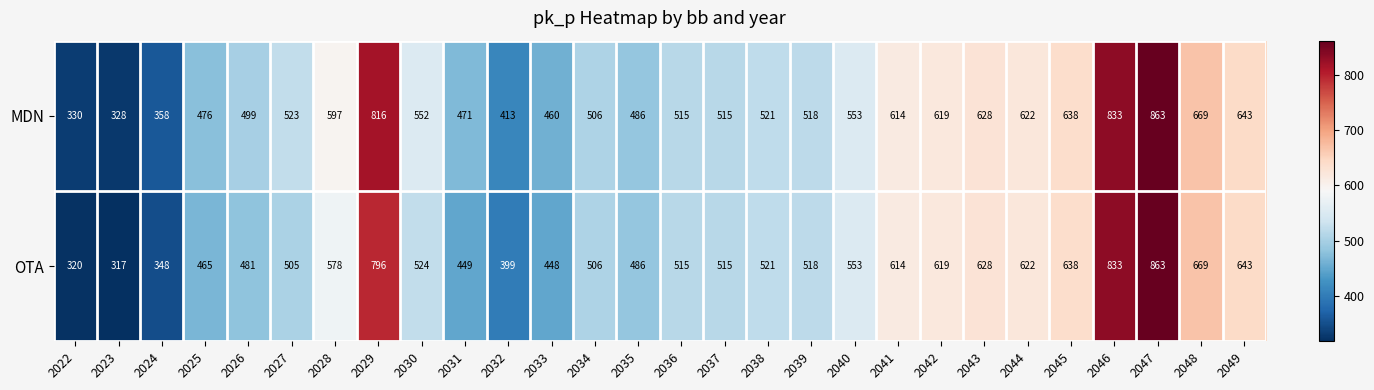

Read the MDN value at 2049, to the nearest 50.

650